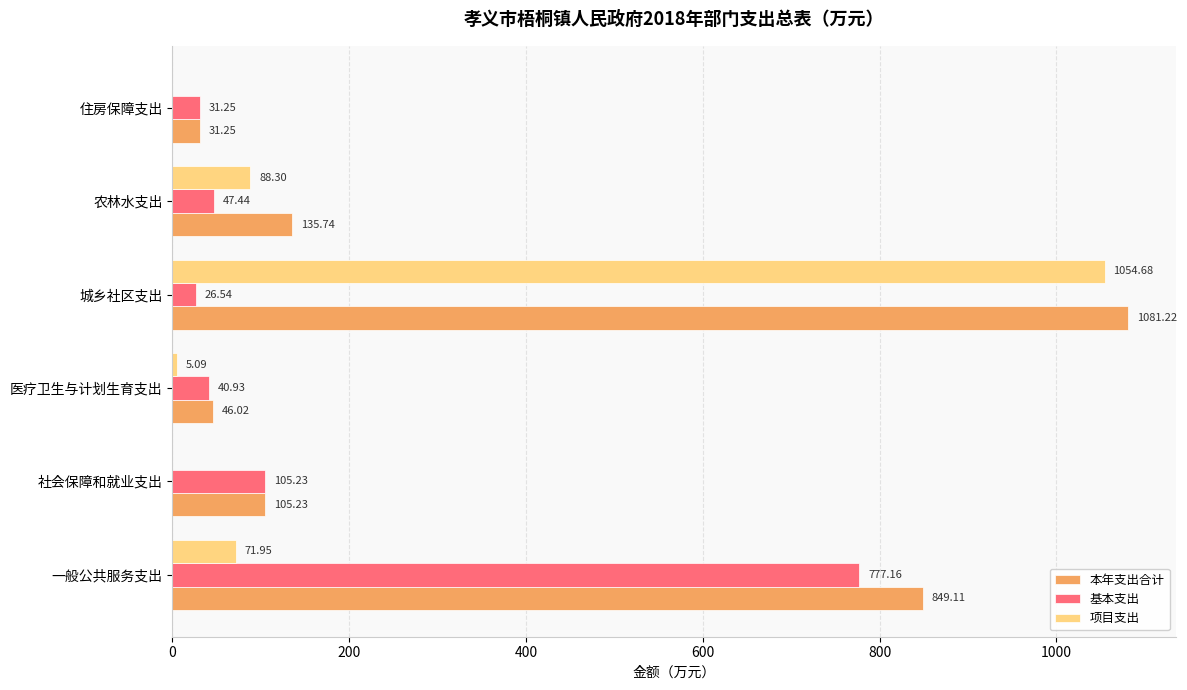

What is the sum of the 基本支出 values at 农林水支出 and 一般公共服务支出?

824.6